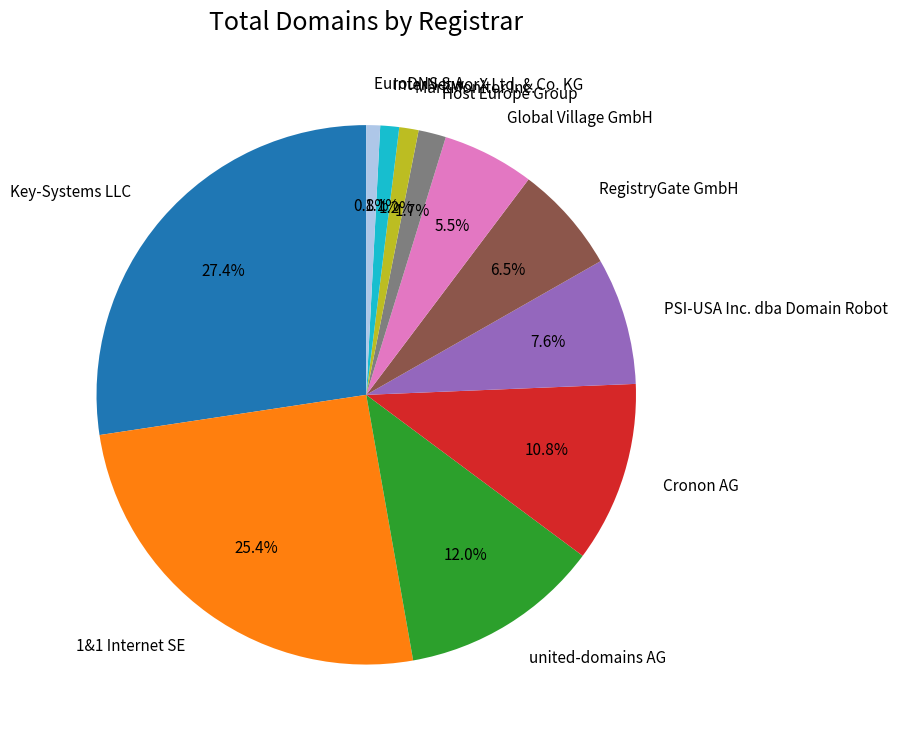

What percentage is NOT represented by Global Village GmbH?

94.5%